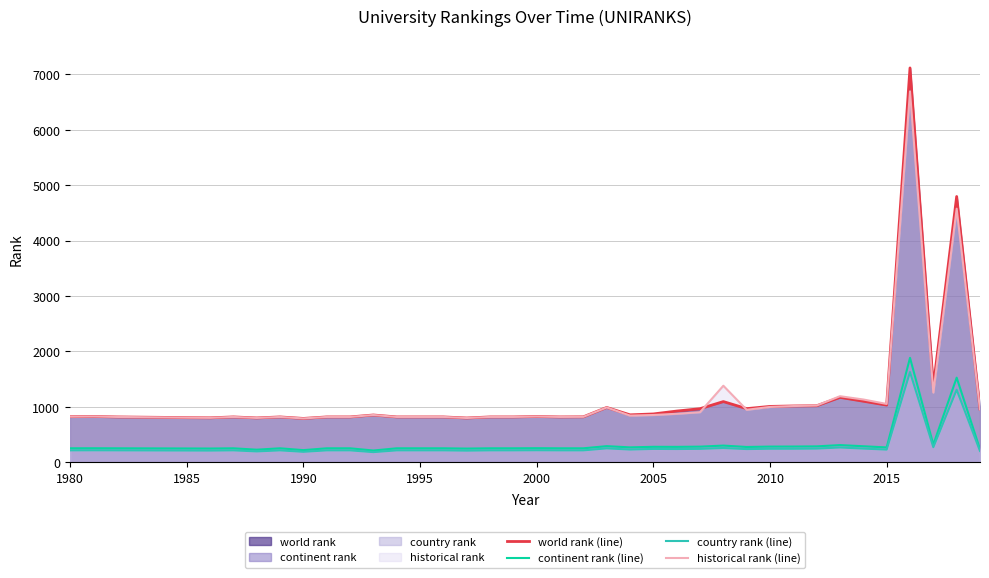

Reading right to left, list all the values displayed in this chart.

world rank (line): 960.0	4796.0	1367.0	7116.0	1032.0	1102.0	1171.0	1020.0	1016.0	1008.0	968.0	1095.0	967.0	924.0	872.0	856.0	989.0	820.0	818.0	826.0	818.0	818.0	799.0	818.0	818.0	818.0	853.0	818.0	818.0	791.0	818.0	800.0	818.0	802.0	805.0	810.0	814.0	818.0	827.0	823.0
continent rank (line): 235.0	1527.0	319.0	1884.0	268.0	289.0	310.0	287.0	284.0	283.0	276.0	301.0	282.0	278.0	279.0	269.0	291.0	252.0	252.0	254.0	252.0	252.0	247.0	252.0	252.0	252.0	212.0	252.0	252.0	219.0	252.0	227.0	252.0	248.0	249.0	250.0	251.0	252.0	253.0	252.0
country rank (line): 204.0	1309.0	272.0	1628.0	229.0	247.0	267.0	247.0	244.0	244.0	238.0	257.0	242.0	239.0	241.0	230.0	251.0	215.0	215.0	217.0	215.0	215.0	210.0	215.0	215.0	215.0	183.0	215.0	215.0	189.0	215.0	196.0	215.0	211.0	212.0	213.0	214.0	215.0	216.0	215.0
historical rank (line): 953.3	4576.0	1257.8	6693.0	1052.7	1132.7	1192.0	1023.7	1014.7	998.7	946.7	1381.0	903.5	875.0	853.0	842.0	989.0	820.0	818.0	826.0	818.0	818.0	799.0	818.0	818.0	818.0	853.0	818.0	818.0	791.0	818.0	800.0	818.0	802.0	805.0	810.0	814.0	818.0	827.0	823.0